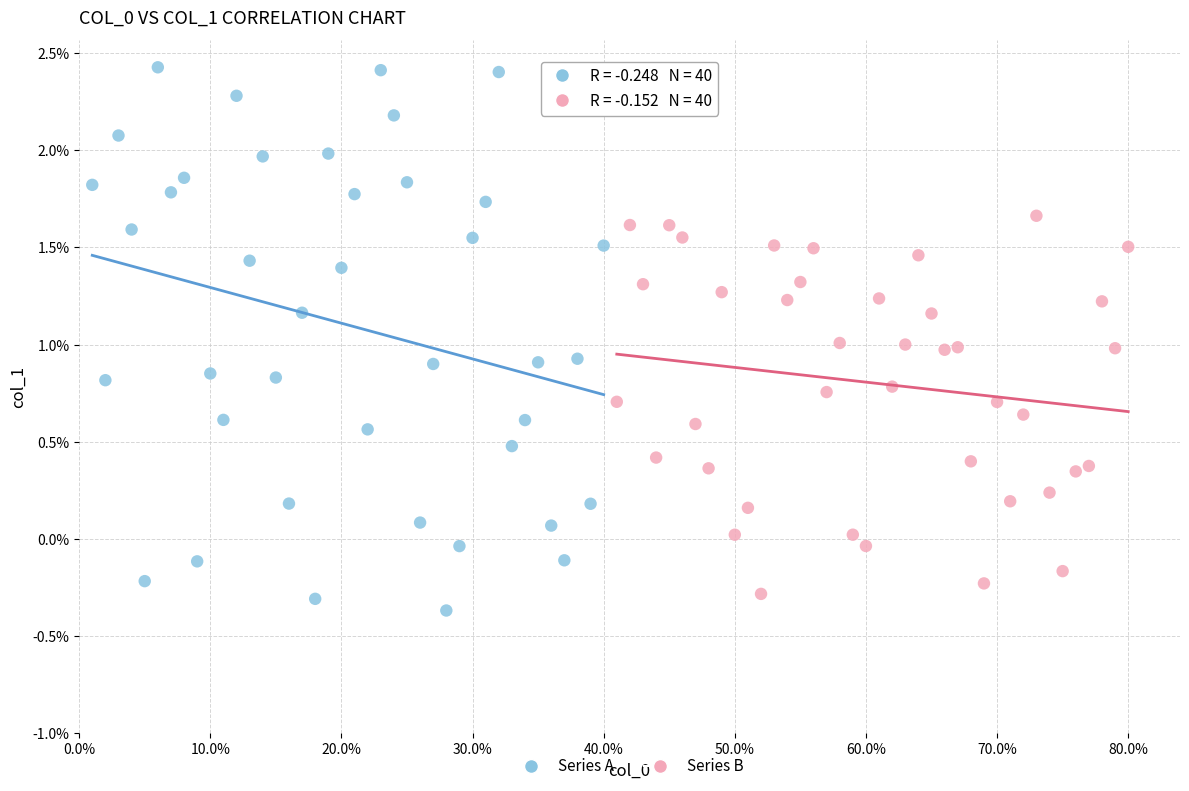

What are all the series names shown in the legend?

Series A, Series B